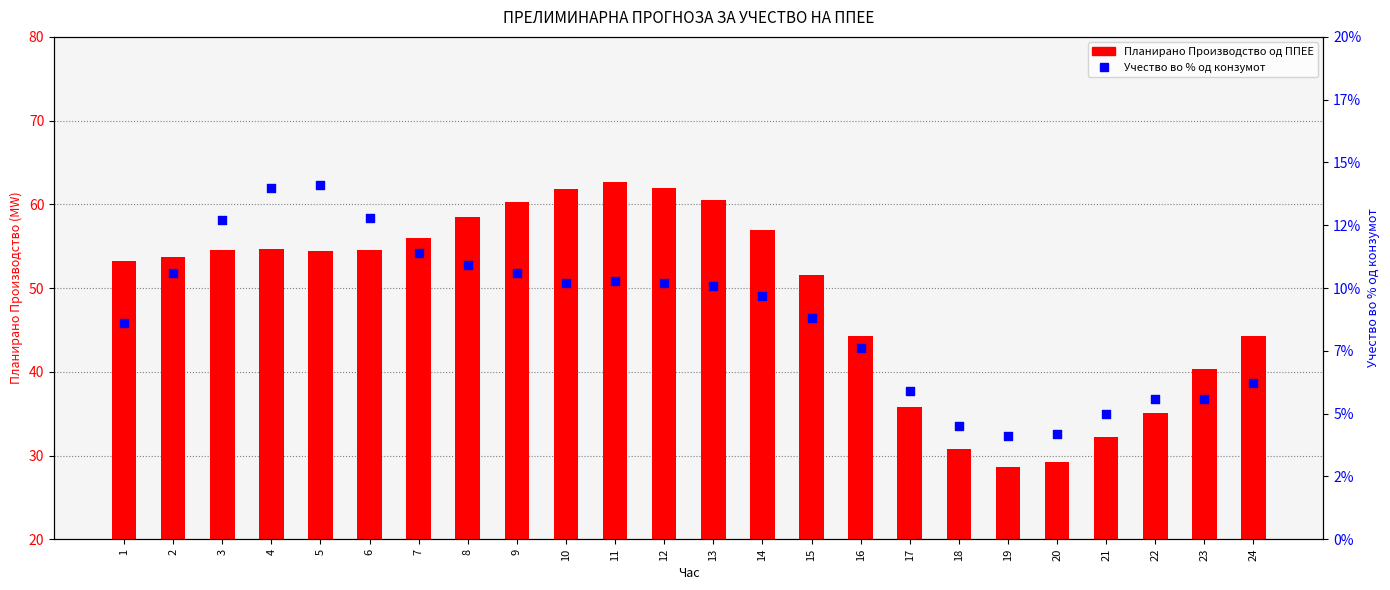

Which series has the largest total across all categories?

Планирано Производство од ППЕЕ